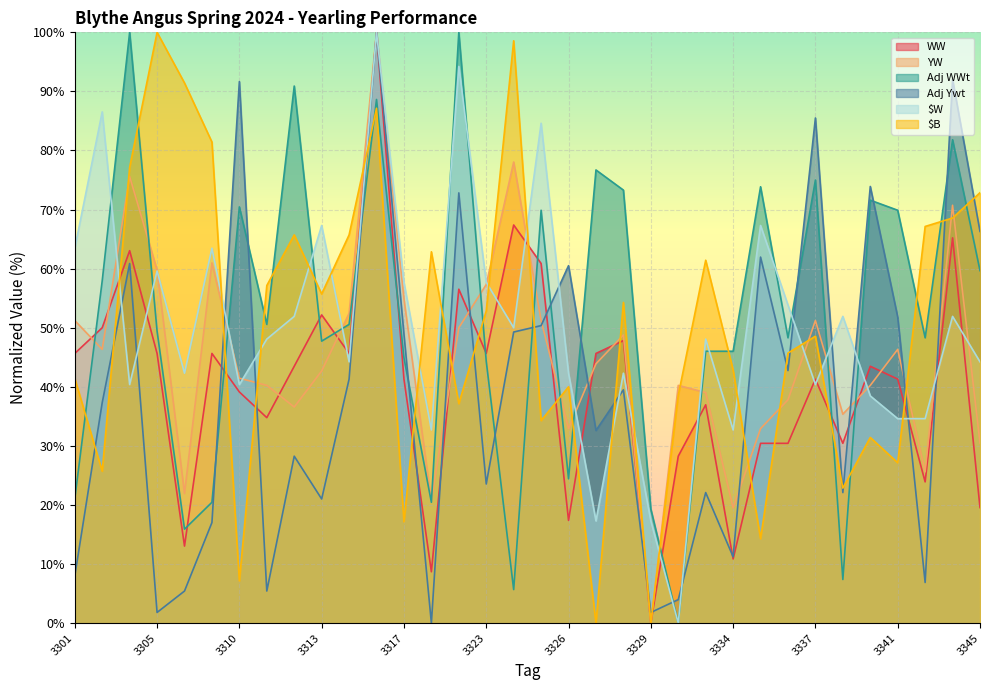

Which series has the largest total across all categories?

Adj WWt